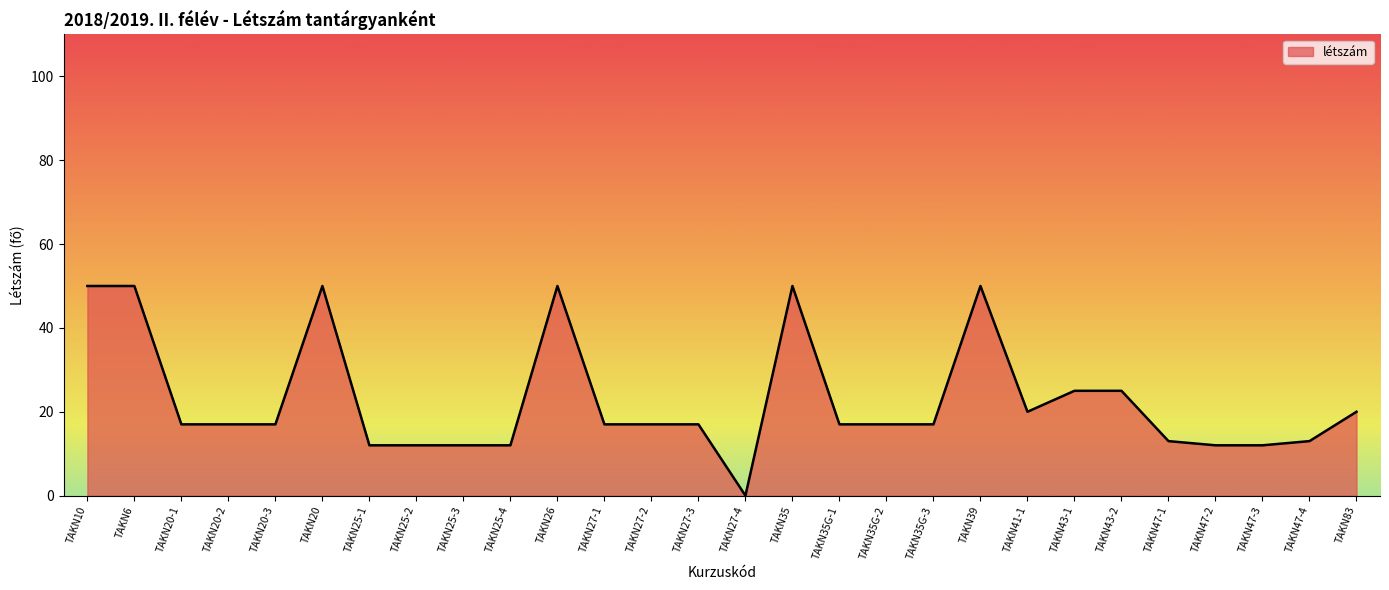

True or false: the data has more than 2 interior local peaks.

True